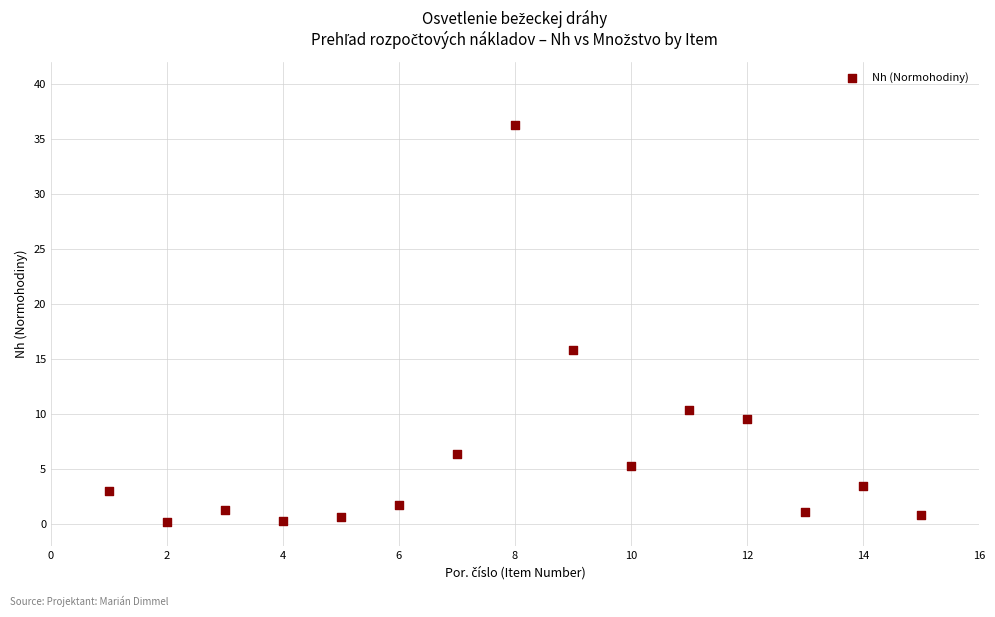

What Y value in the scatter plot is closest to 18?

15.9